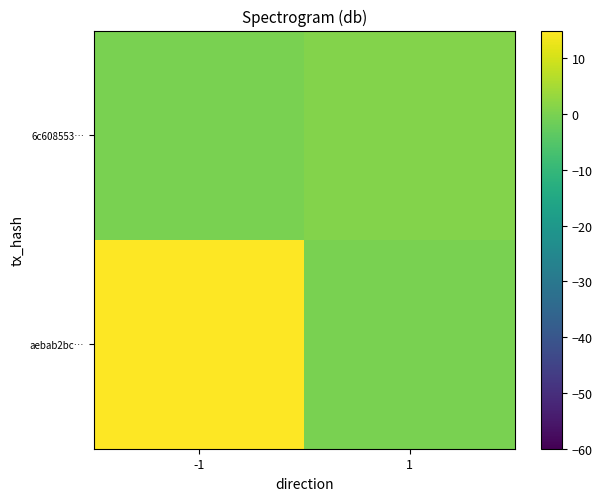

Reading left to right, extract all data points from this chart.

aebab2bc…: -1=68	1=0
6c608553…: -1=0	1=1